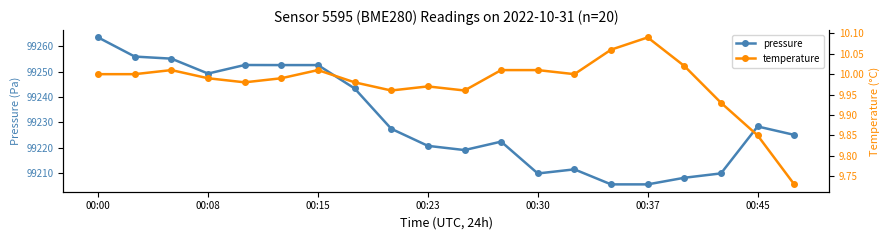

The value of pressure at 00:15 is 99252.5. True or false?

True